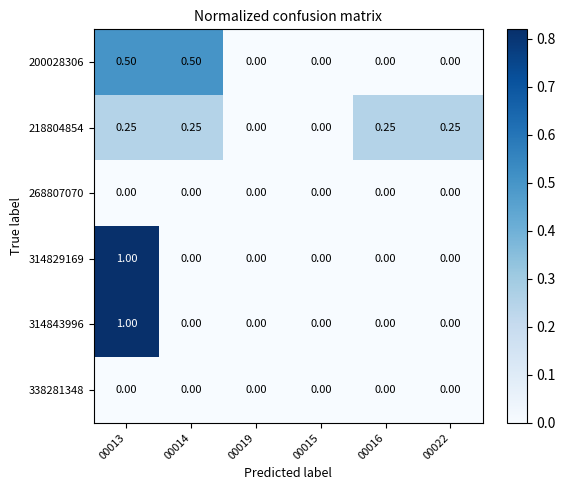

Count the number of categories in the chart.

6